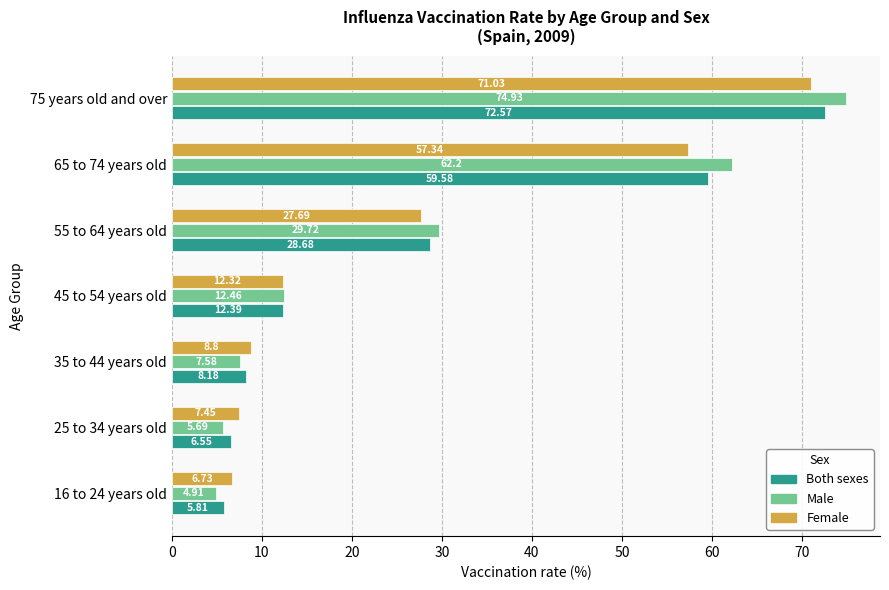

Which series has the largest range (max minus min)?

Male